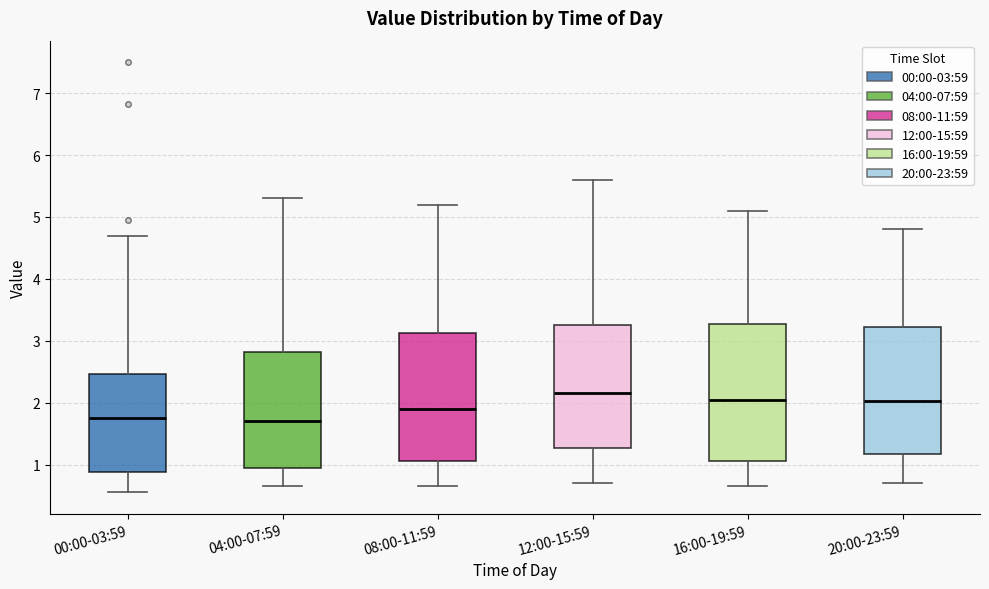

Reading left to right, transcribe this box plot: for each box, give where its median line is, the range the box spans, and where its two whiskers end, as read against the y-axis. The values are not printed on the chart, so give them approximately, as read against the axis.

00:00-03:59: median 1.8, box 0.9 to 2.5, whiskers 0.6 to 4.7
04:00-07:59: median 1.7, box 1.0 to 2.8, whiskers 0.7 to 5.3
08:00-11:59: median 1.9, box 1.1 to 3.1, whiskers 0.7 to 5.2
12:00-15:59: median 2.2, box 1.3 to 3.3, whiskers 0.7 to 5.6
16:00-19:59: median 2.1, box 1.1 to 3.3, whiskers 0.7 to 5.1
20:00-23:59: median 2.0, box 1.2 to 3.2, whiskers 0.7 to 4.8